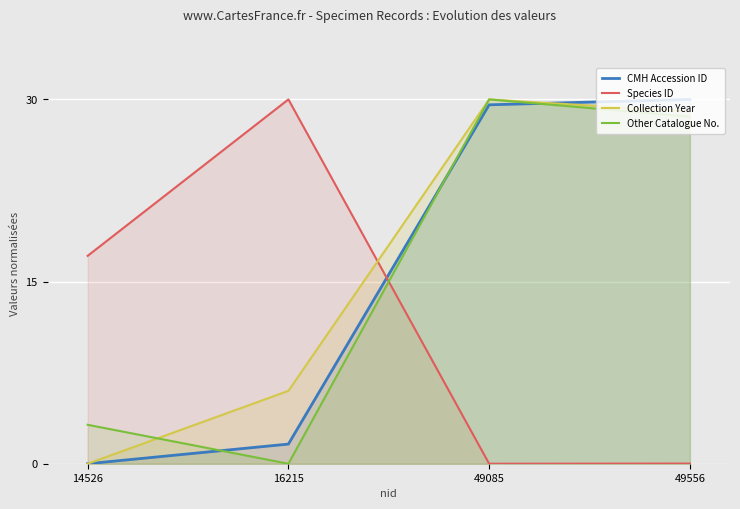

What is the difference between the maximum and minimum values in the Collection Year series?

30.0